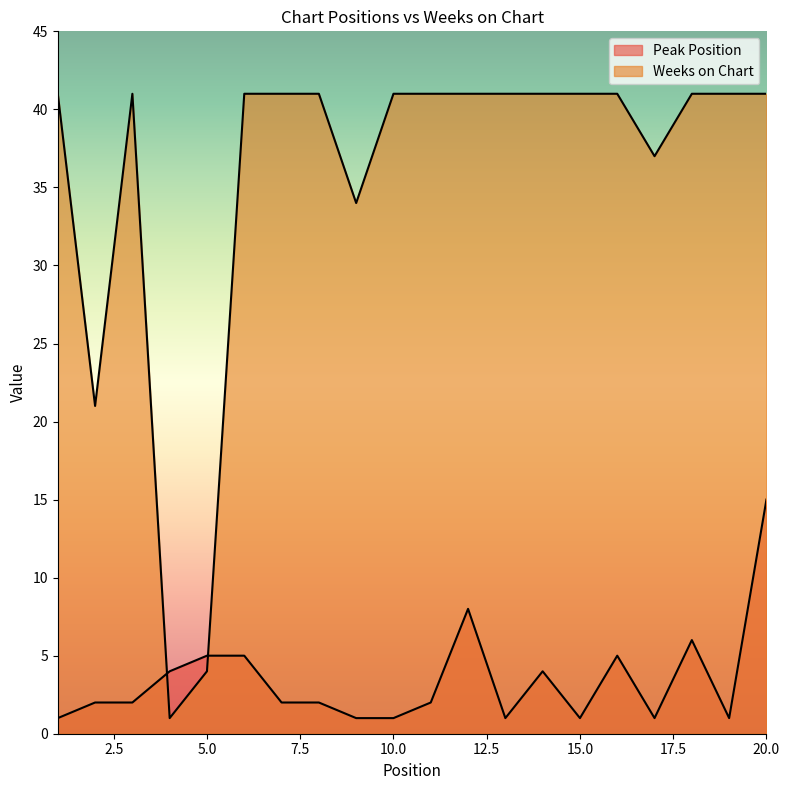

Which series has the widest spread of values?

Weeks on Chart